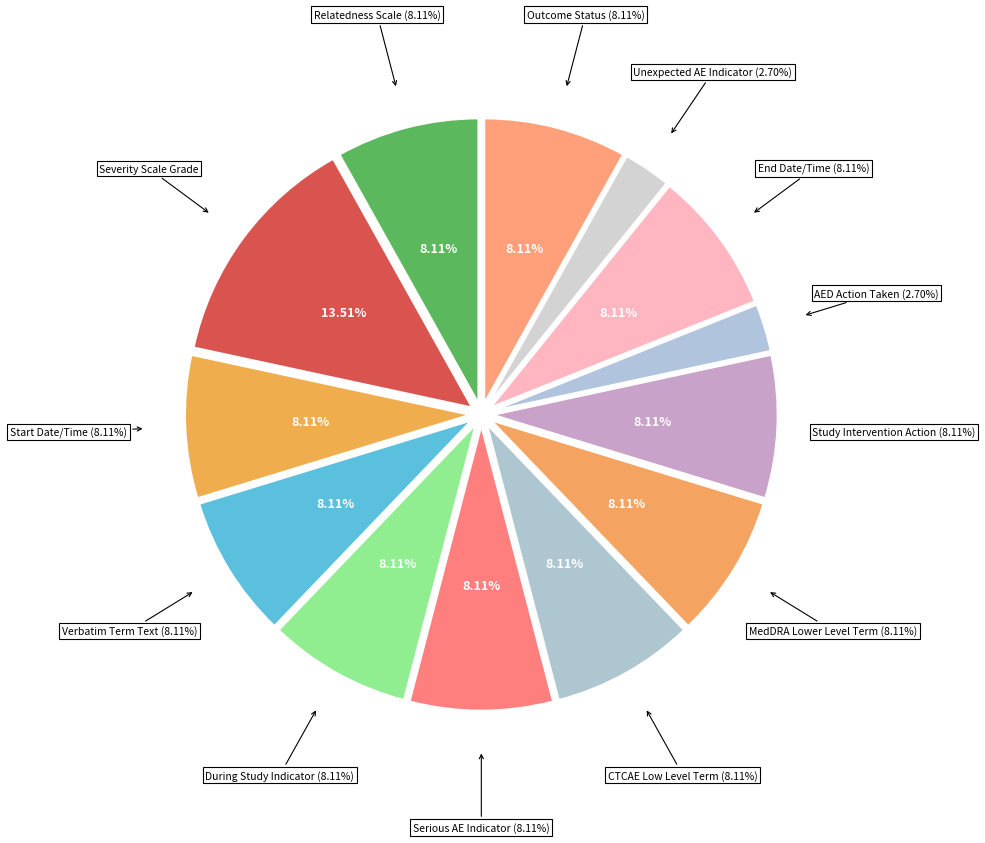

How many segments does this pie chart have?

13